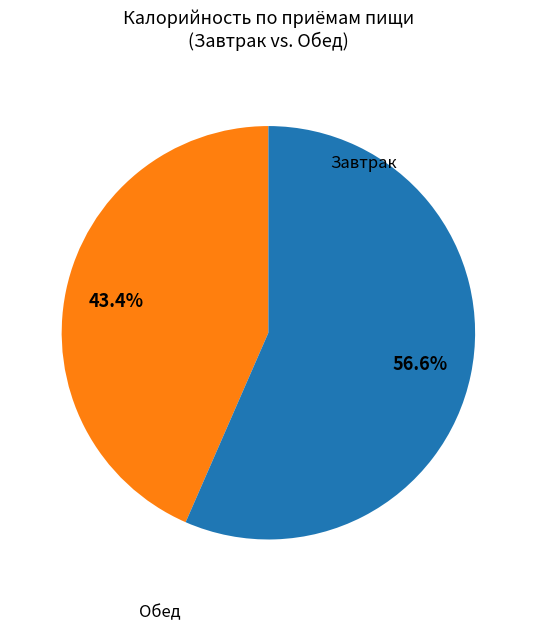

Does any single category account for the majority?

Yes